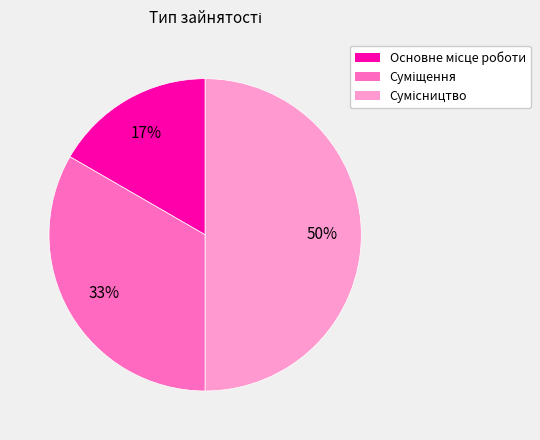

To the nearest percent, what is the average slice percentage?

33%